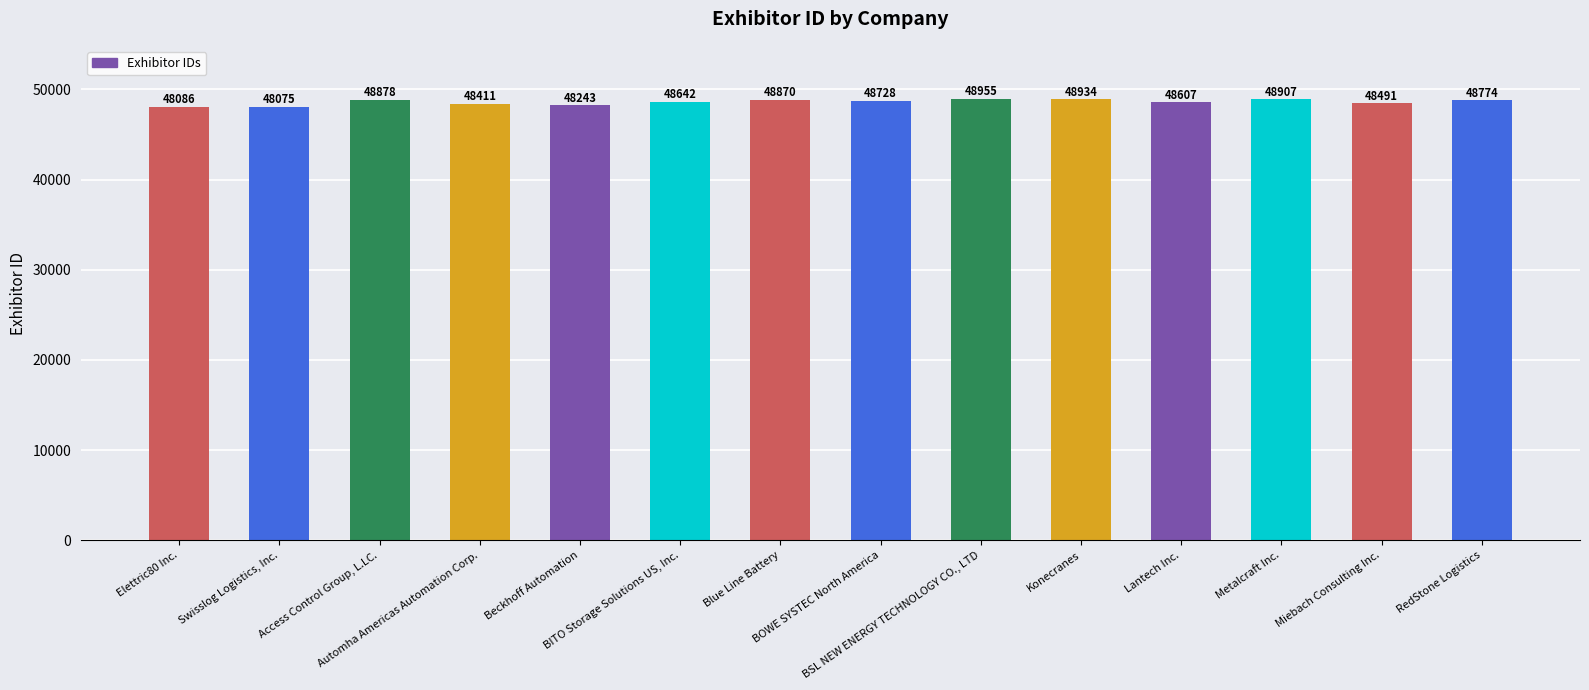

What is the label of the 7th bar from the right?

BOWE SYSTEC North America